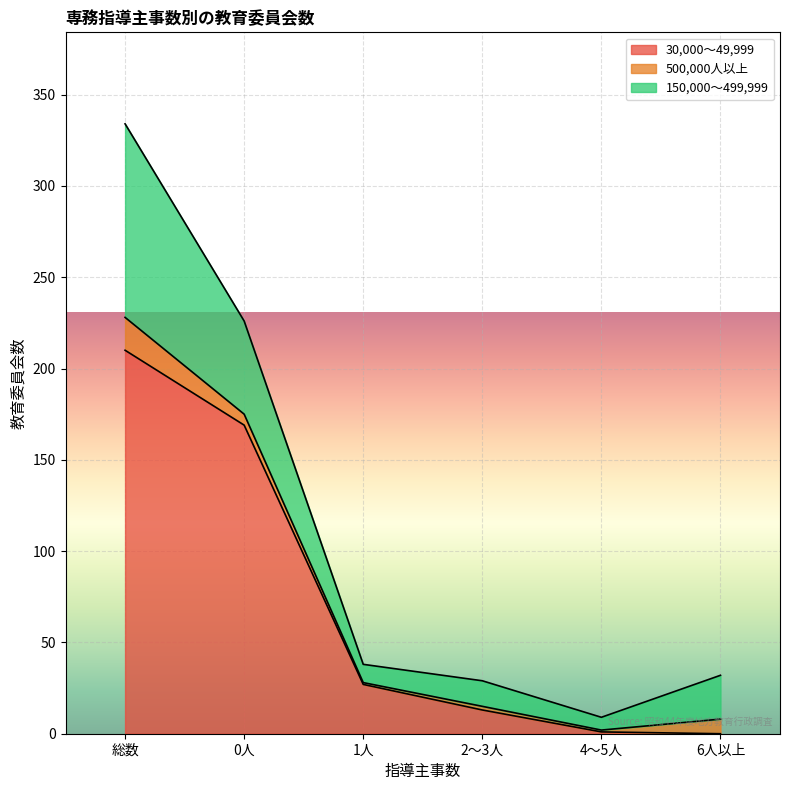

At which category does 150,000～499,999 reach its first local valley?

1人